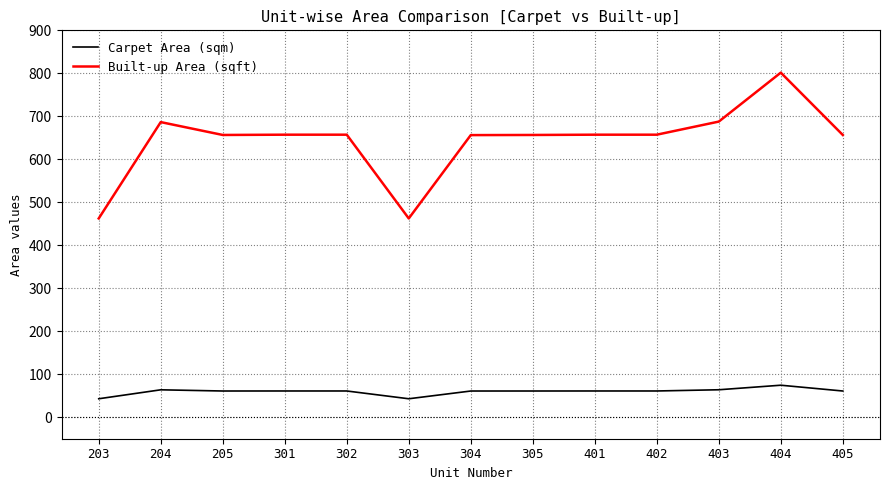

Is the value of Carpet Area (sqm) at 305 greater than the value of Built-up Area (sqft) at 205?

No